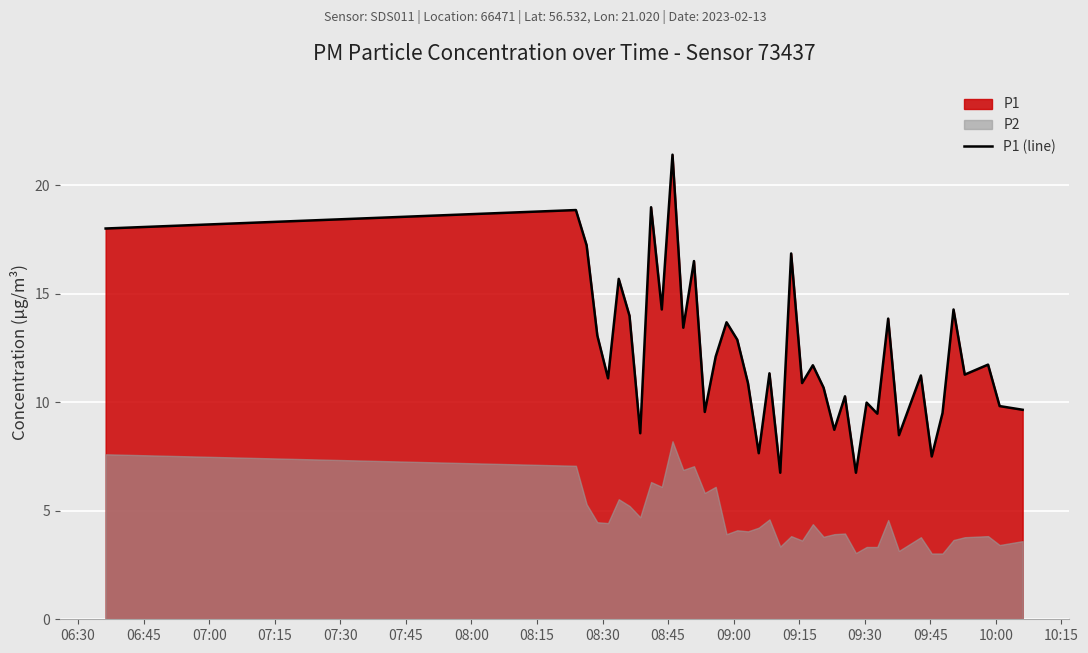

True or false: the data has more than 1 interior local peaks.

True